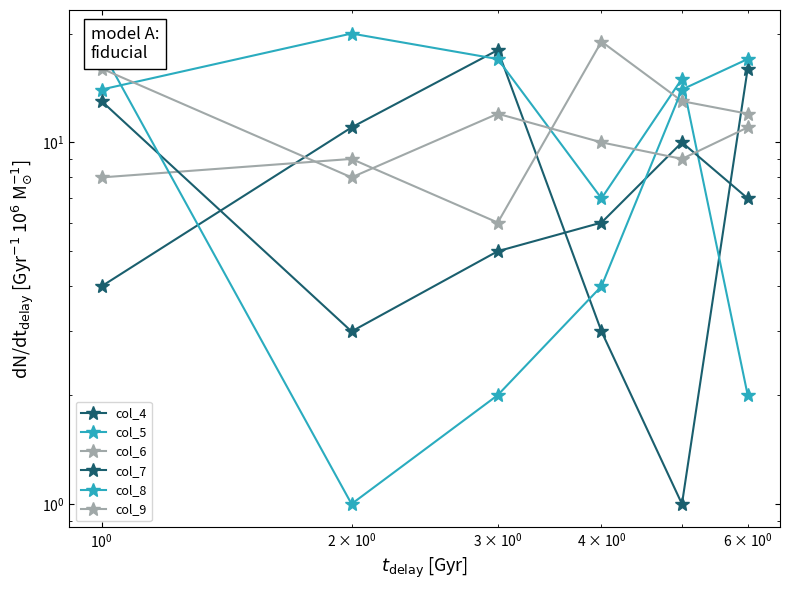

What is the difference between the maximum and second lowest values in the col_5 series?

13